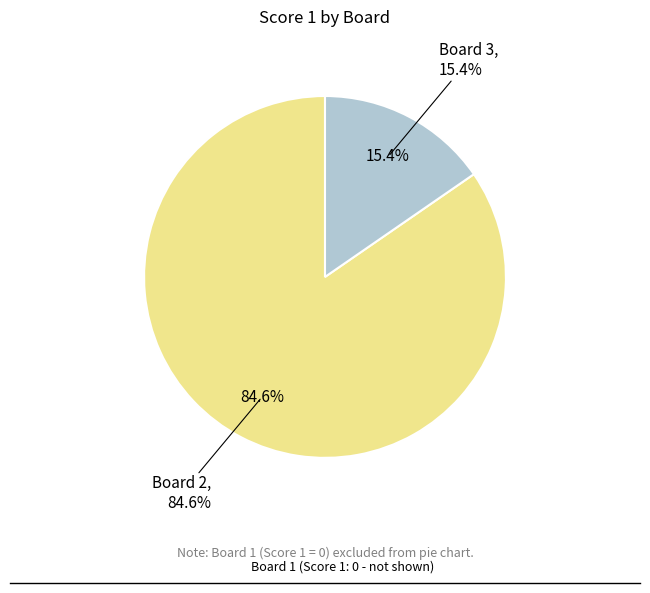

The Board 1 slice represents 1% of the pie. True or false?

False